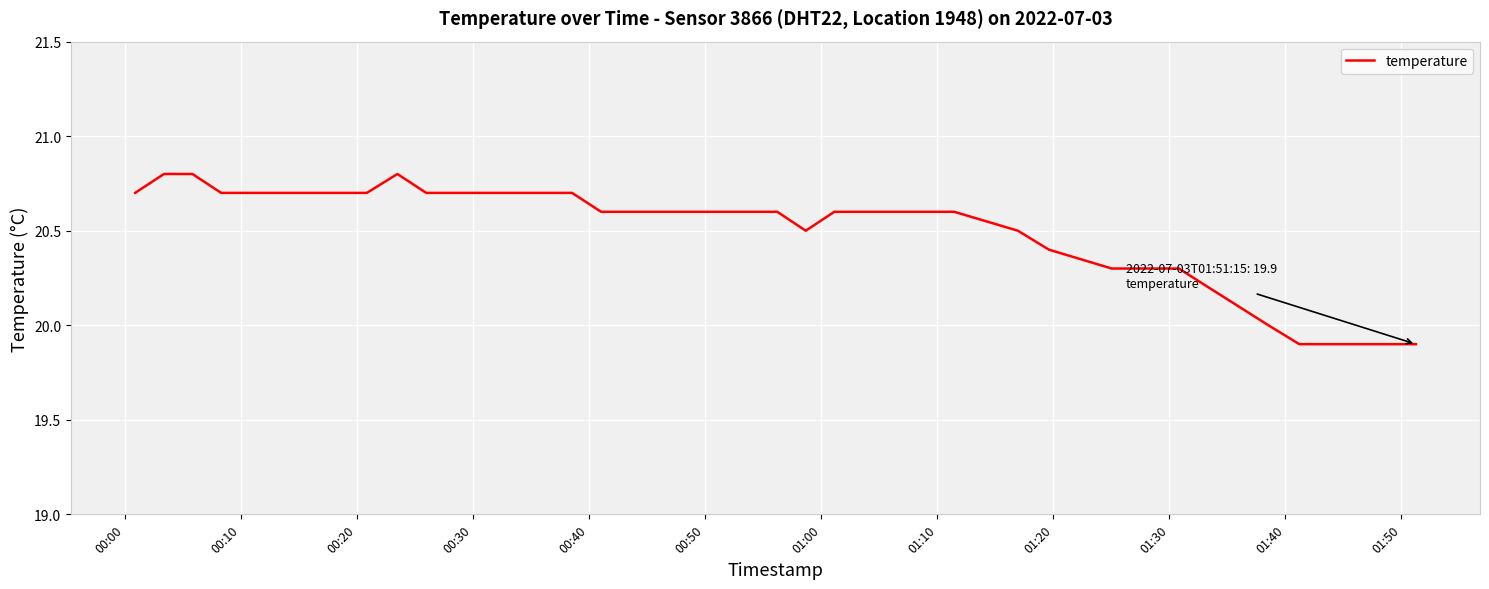

What is the greatest value displayed?

20.8